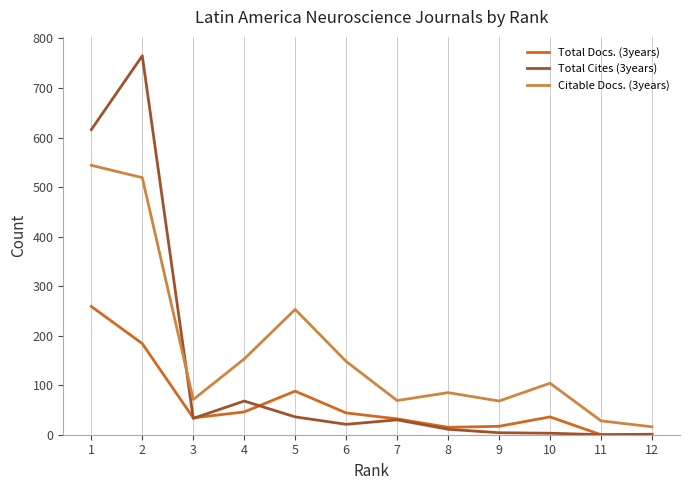

Rank the series by their average value, from lowest to highest.

Total Docs. (3years), Total Cites (3years), Citable Docs. (3years)